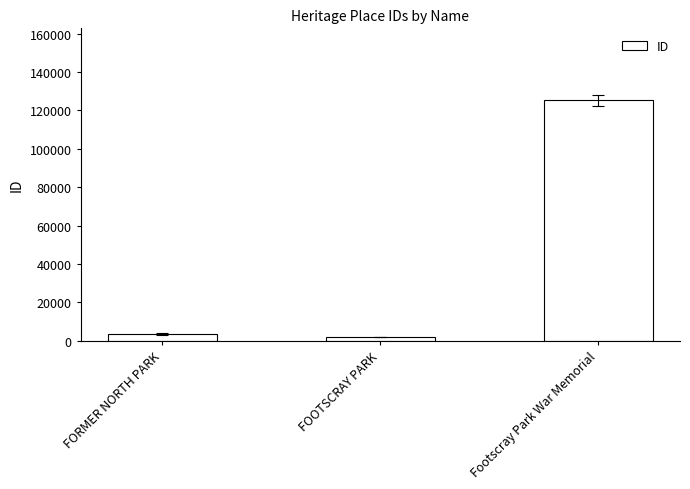

Is it true that the value at FORMER NORTH PARK is 3447?

True